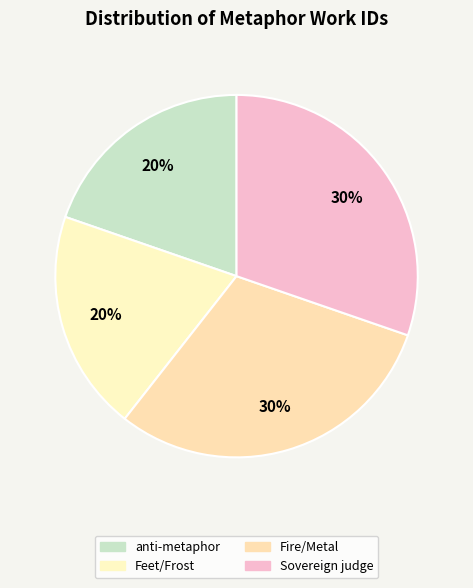

To the nearest percent, what is the average slice percentage?

25%